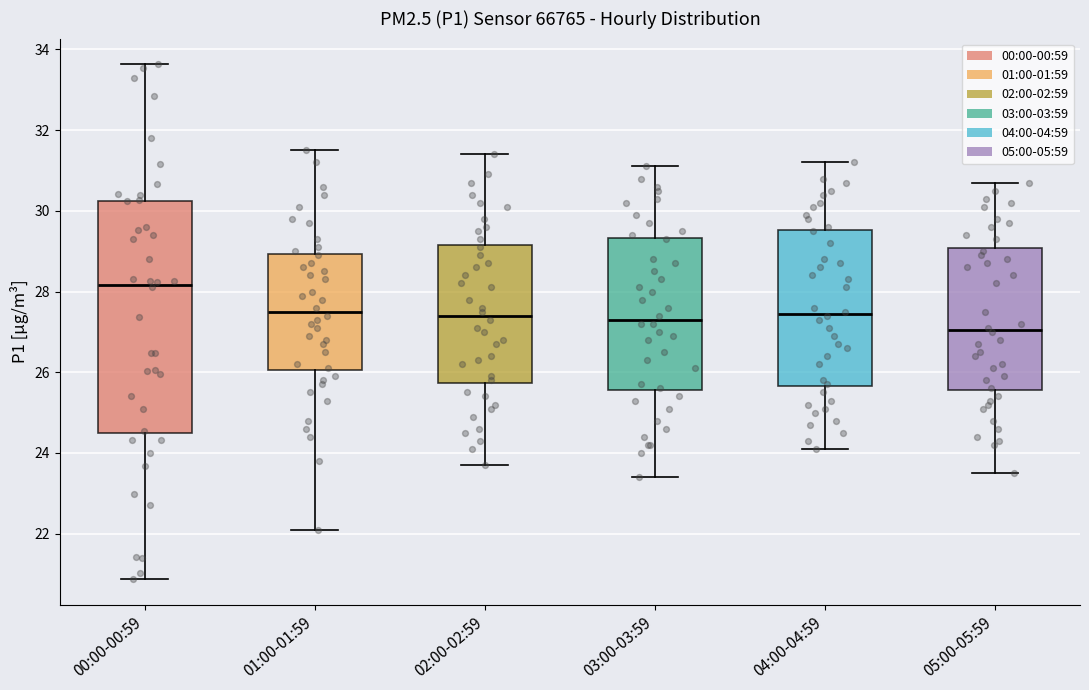

Which box is the tallest, from its lower edge to its upper edge?

00:00-00:59